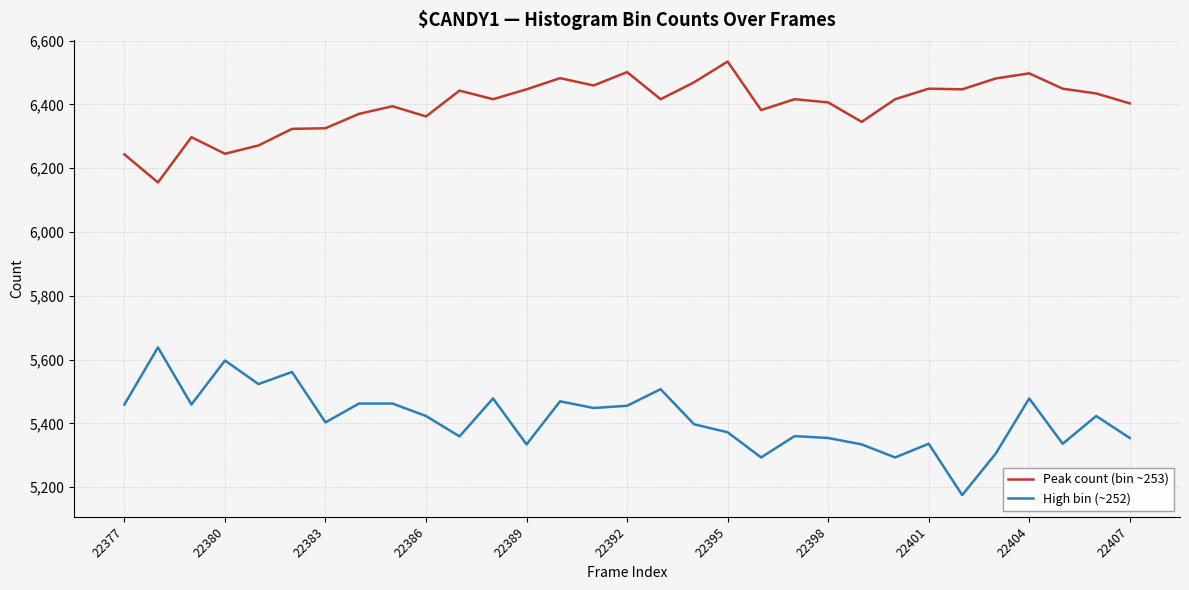

Does the chart have visible grid lines?

Yes